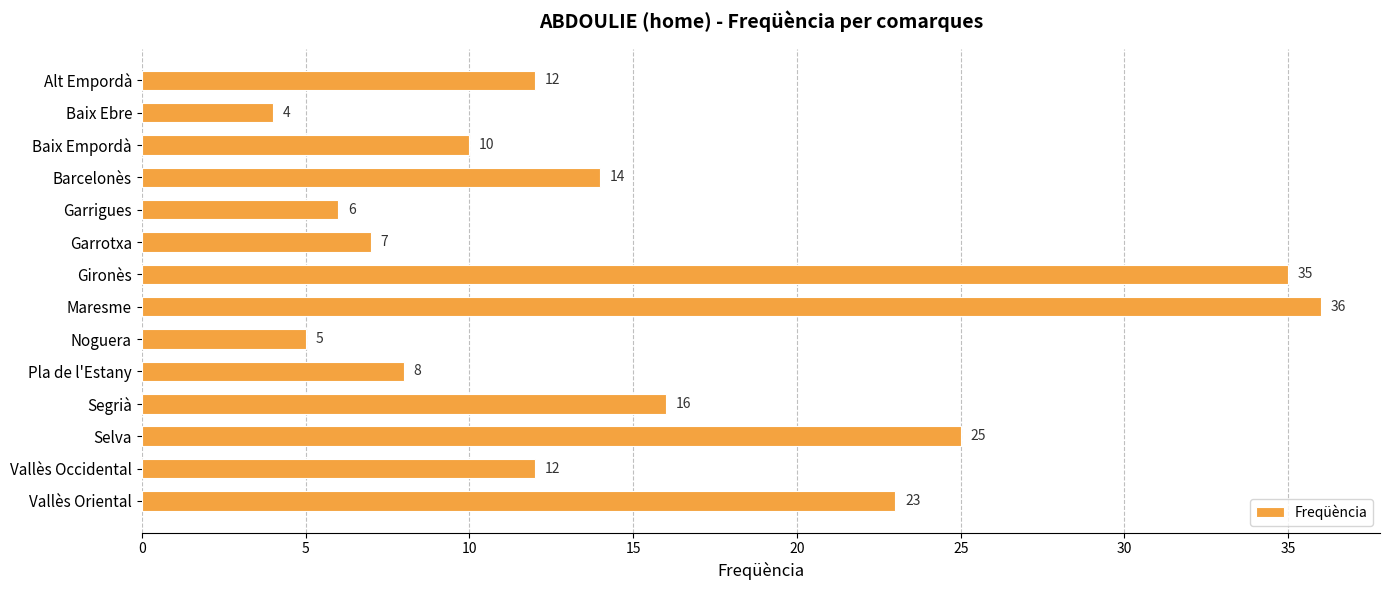

What is the sum of all values?

213